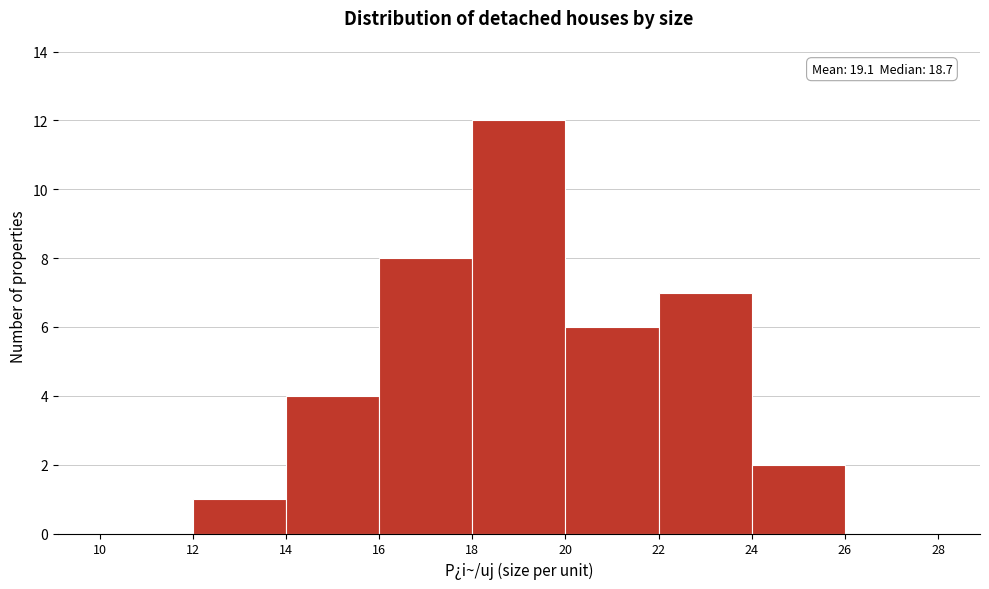

Over which range of the x-axis is the bar tallest?

18 to 20